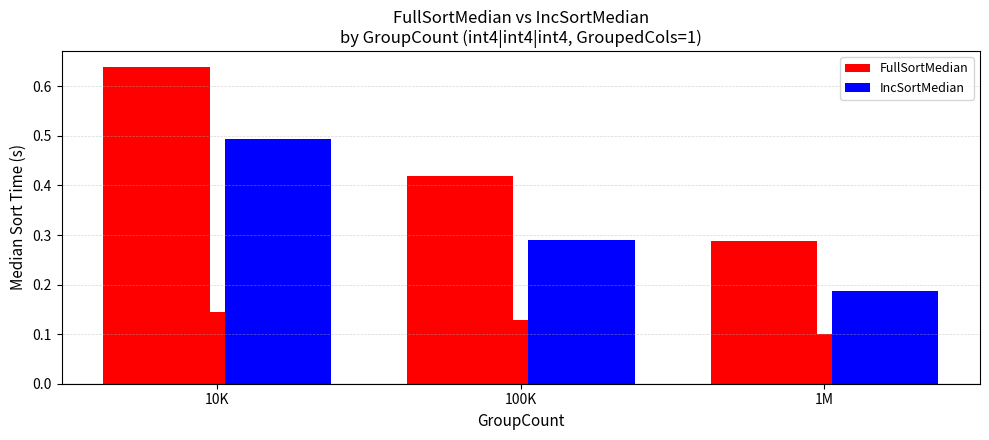

Rank the series by their maximum value, from lowest to highest.

IncSortMedian, FullSortMedian